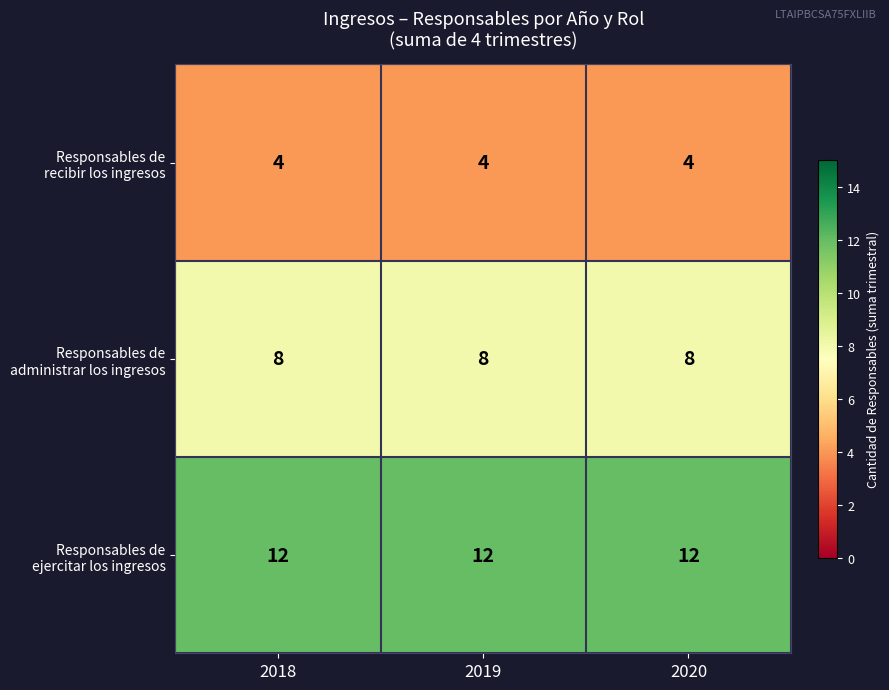

What is the maximum value shown in the chart?

12